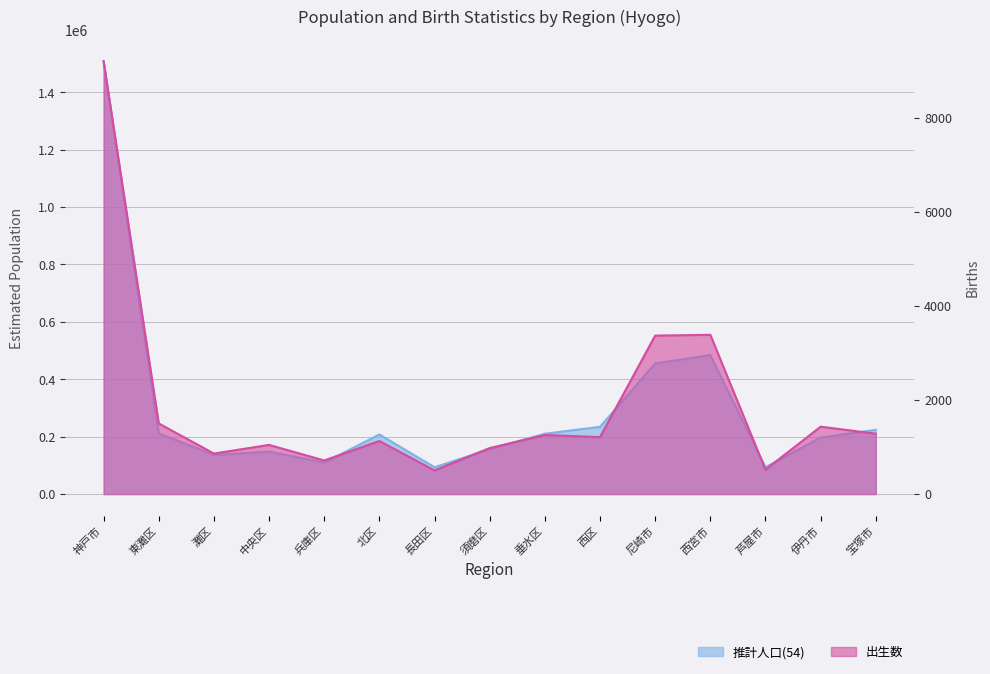

Which series has the largest total across all categories?

推計人口(54)